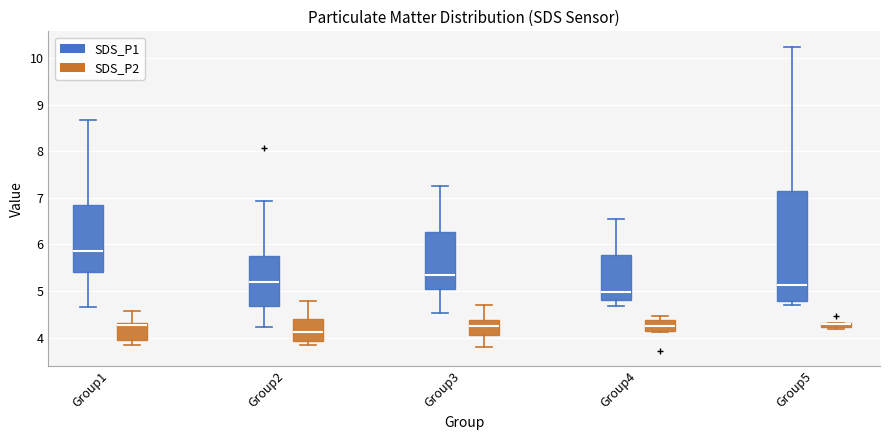

Where does the lower whisker of the box for Group3 (SDS_P1) end on the y-axis? The values are not printed on the chart, so give them approximately, as read against the axis.

4.5